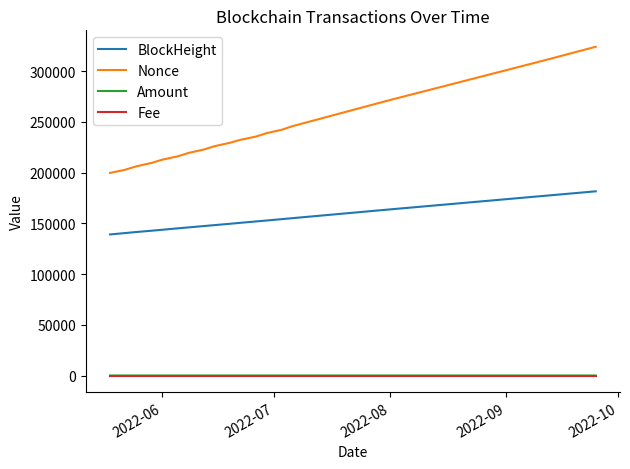

Which series has the largest range (max minus min)?

Nonce